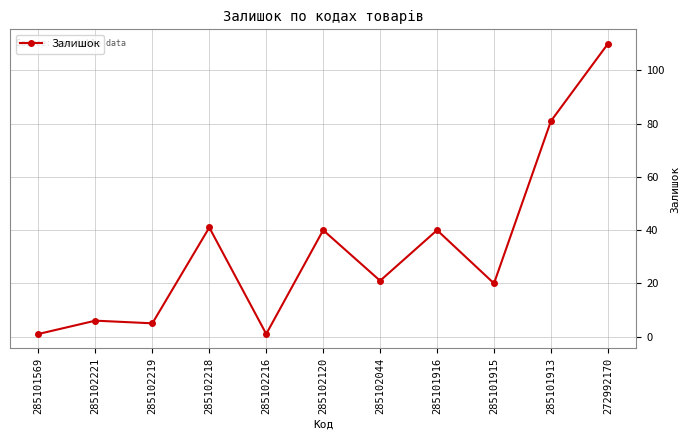

What is the sum of all values?

366